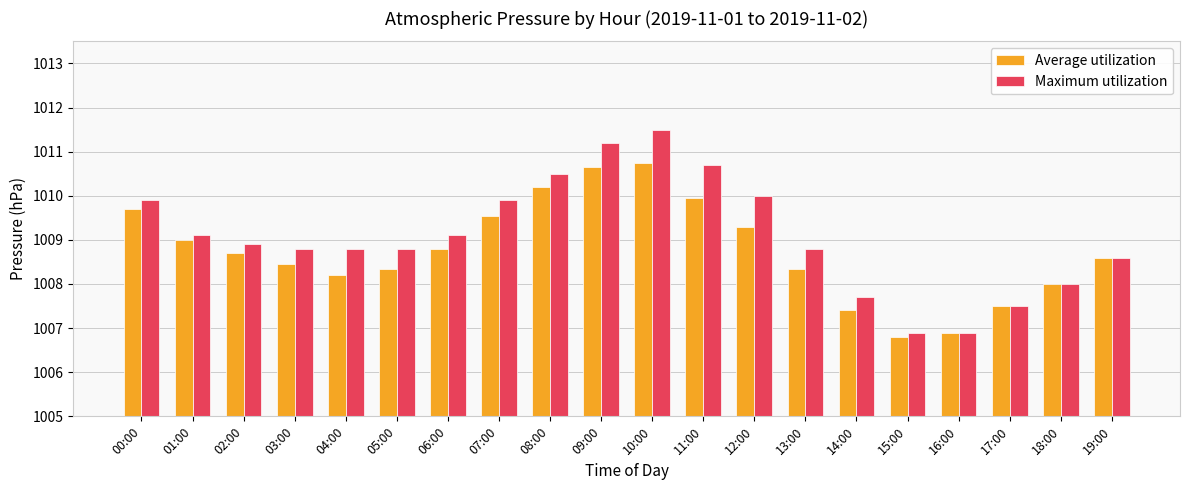

What is the difference between the Maximum utilization values at 19:00 and 08:00?

1.9